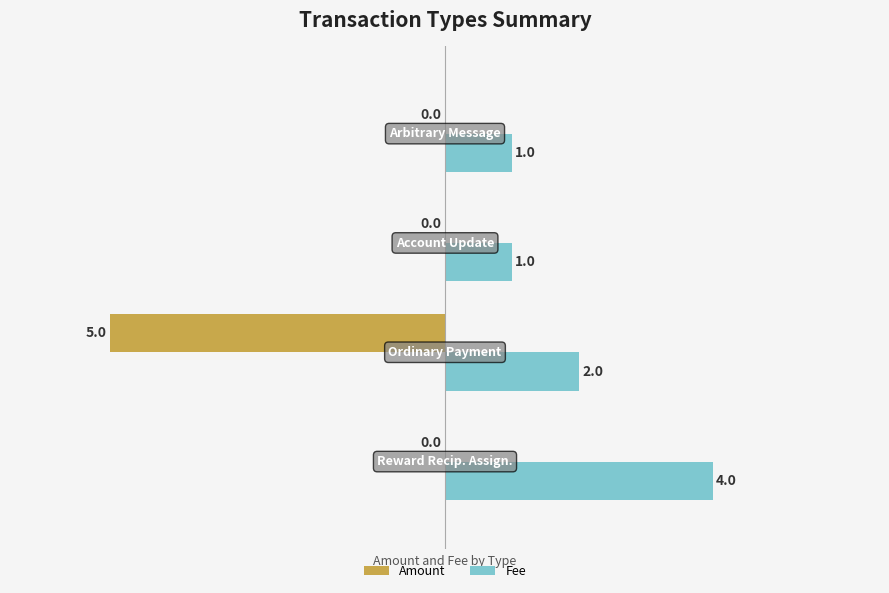

What is the maximum value shown in the chart?

4